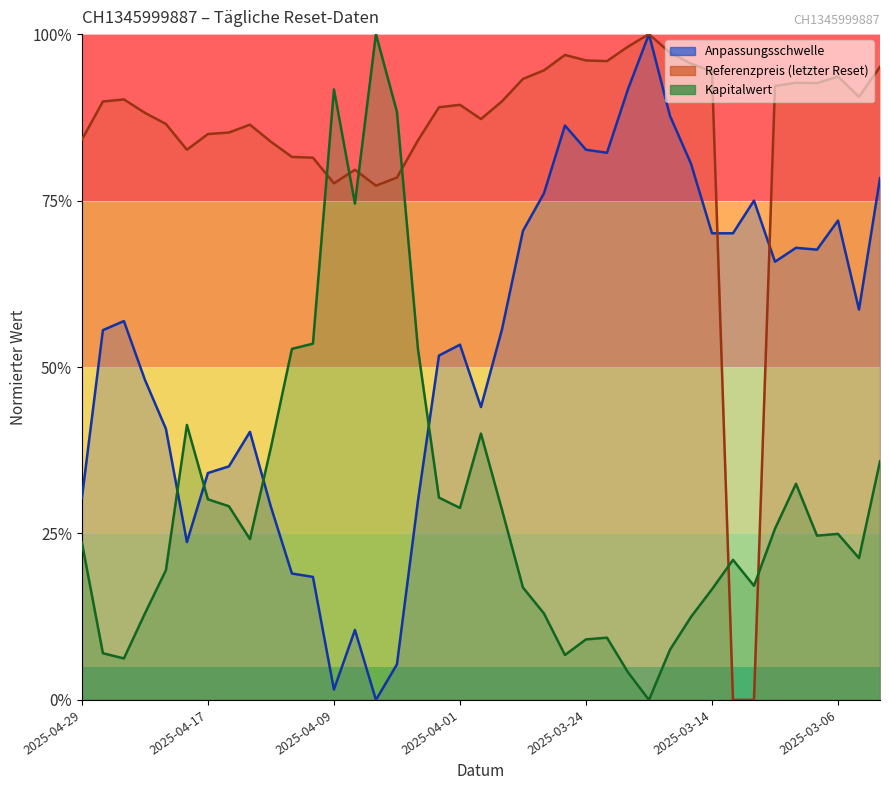

What is the difference between the highest and lowest values at 2025-04-11?

62.6